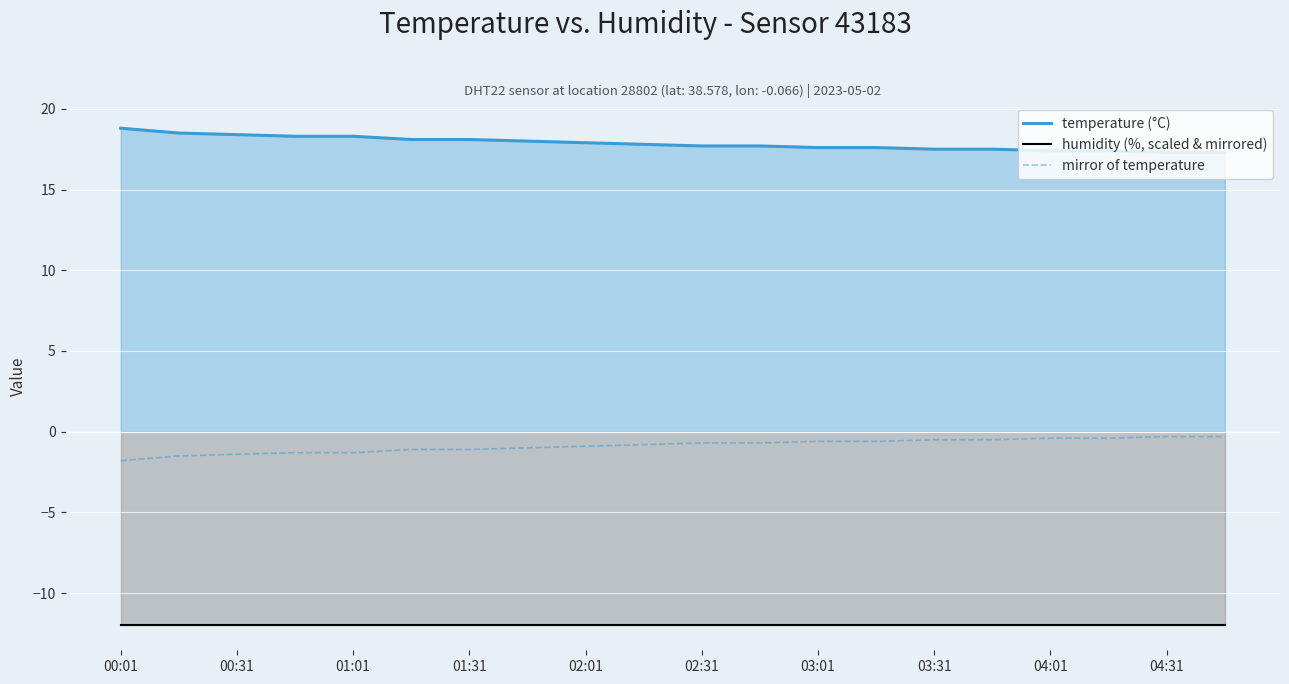

Rank the series at 01:01 from lowest to highest value.

humidity (%, scaled & mirrored), mirror of temperature, temperature (°C)